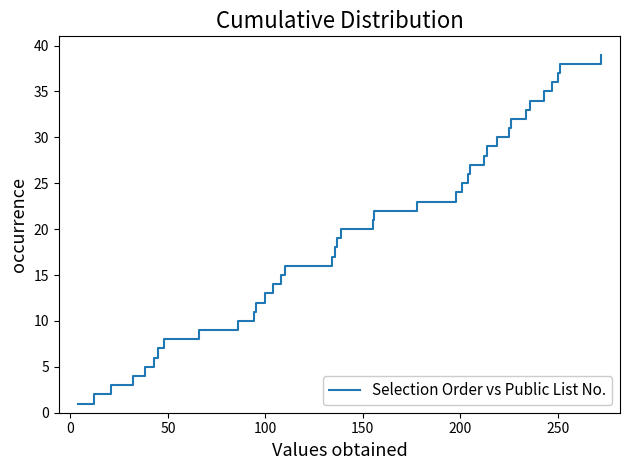

What is the maximum value shown in the chart?

39